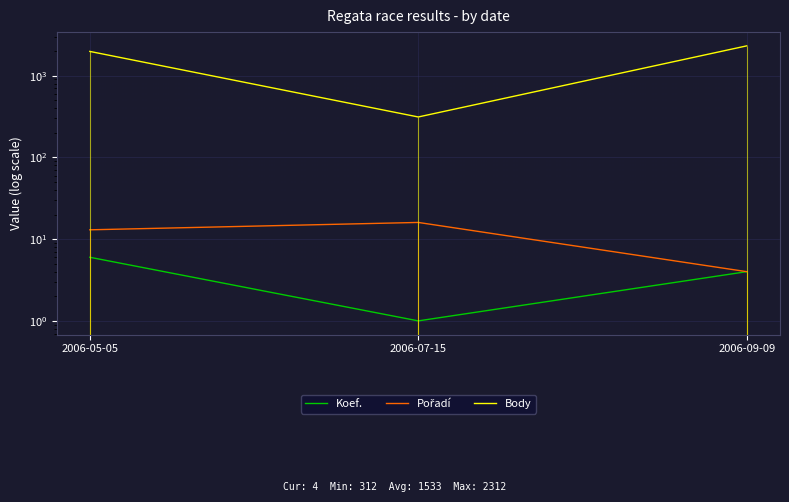

What is the difference between the Body values at 2006-05-05 and 2006-07-15?

1665